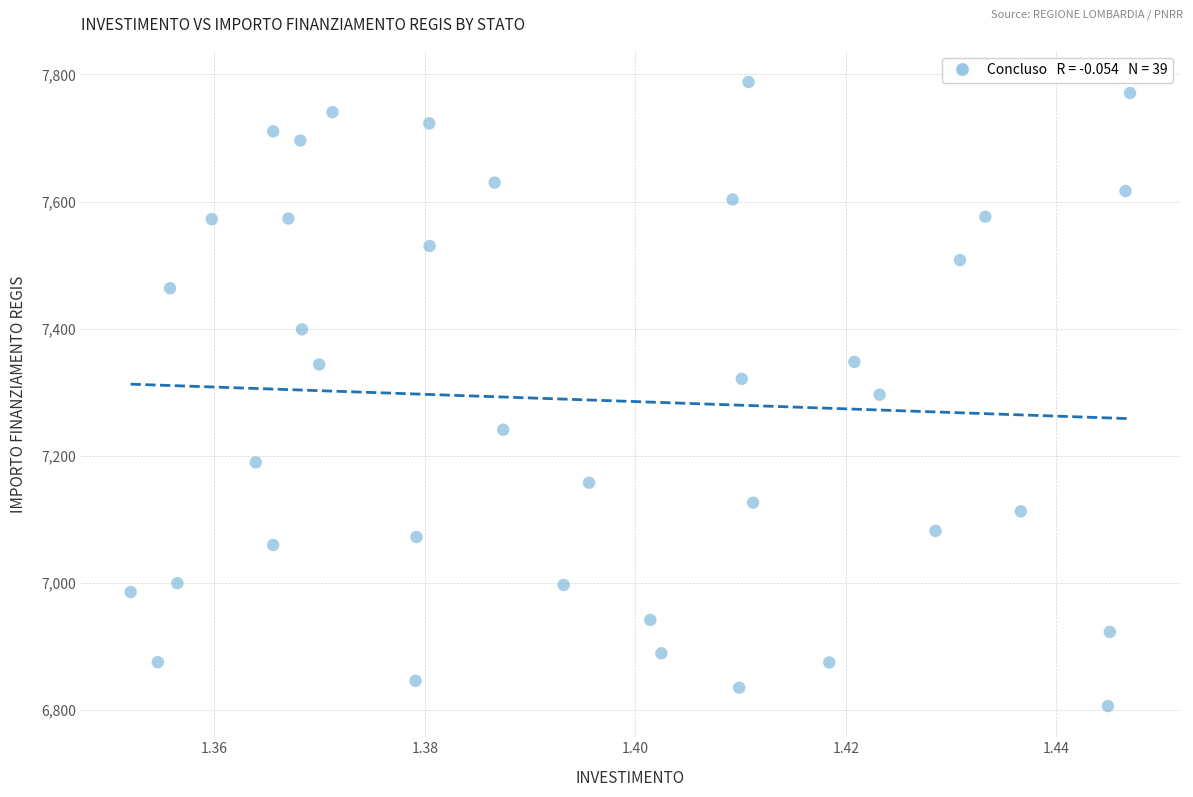

What is the range of Y values (max minus min)?

981.4